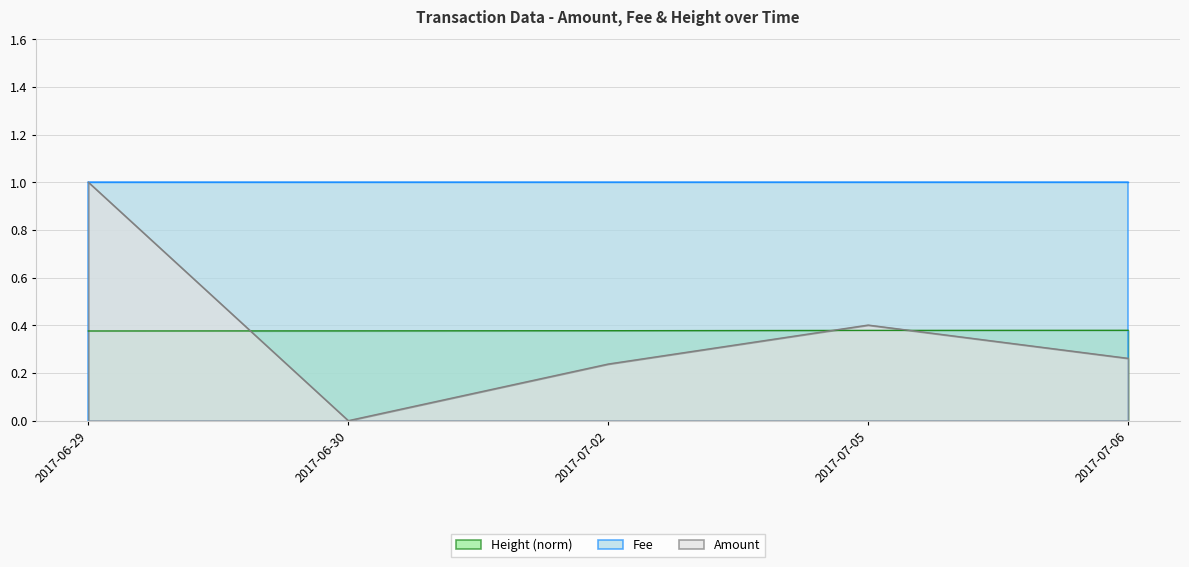

True or false: Fee and Height_norm intersect in this chart.

False